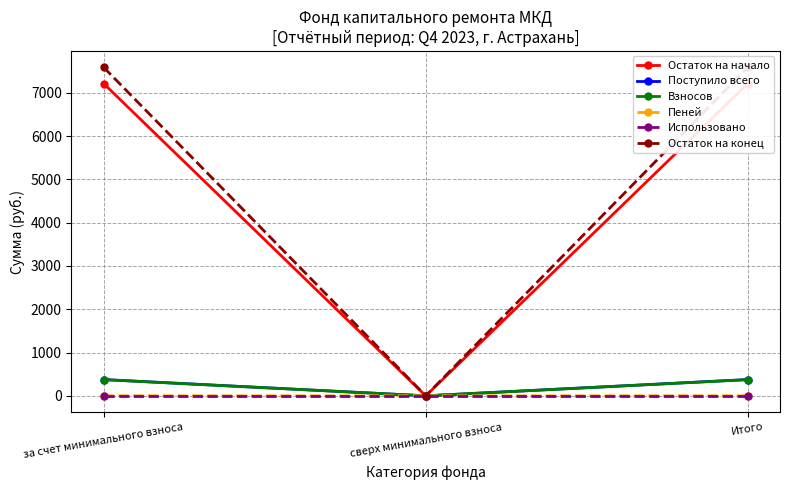

Where is Поступило всего nearest to the value 187?

сверх минимального взноса